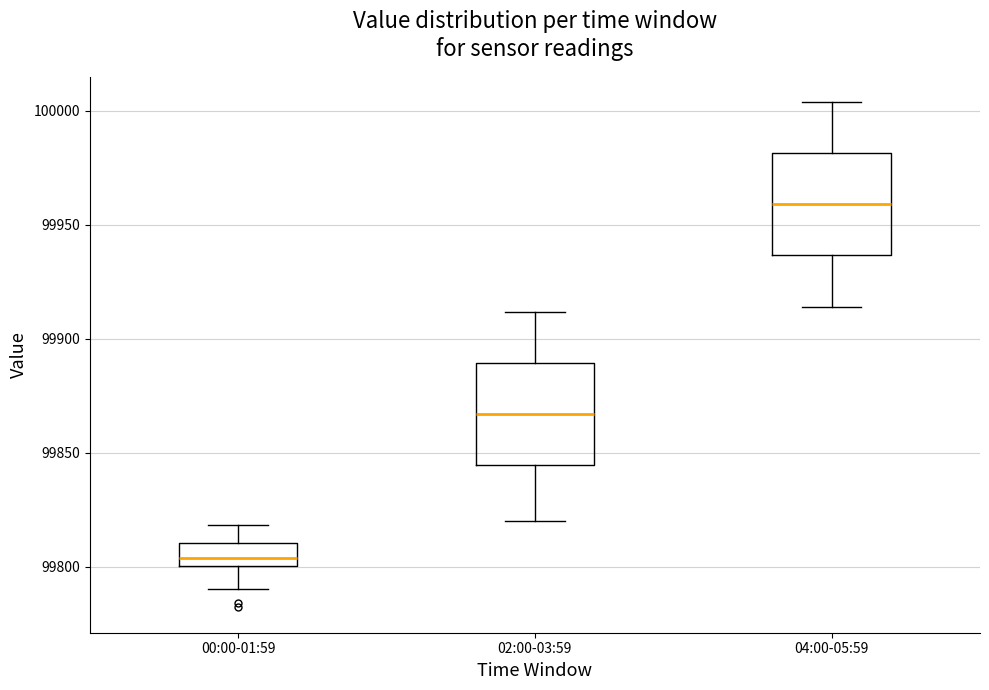

Reading left to right, read every box against the y-axis: the position of its median line, the range the box covers, and the ends of its whiskers. The values are not printed on the chart, so give them approximately, as read against the axis.

00:00-01:59: median 99805, box 99800 to 99810, whiskers 99790 to 99820
02:00-03:59: median 99865, box 99845 to 99890, whiskers 99820 to 99910
04:00-05:59: median 99960, box 99935 to 99980, whiskers 99915 to 100005